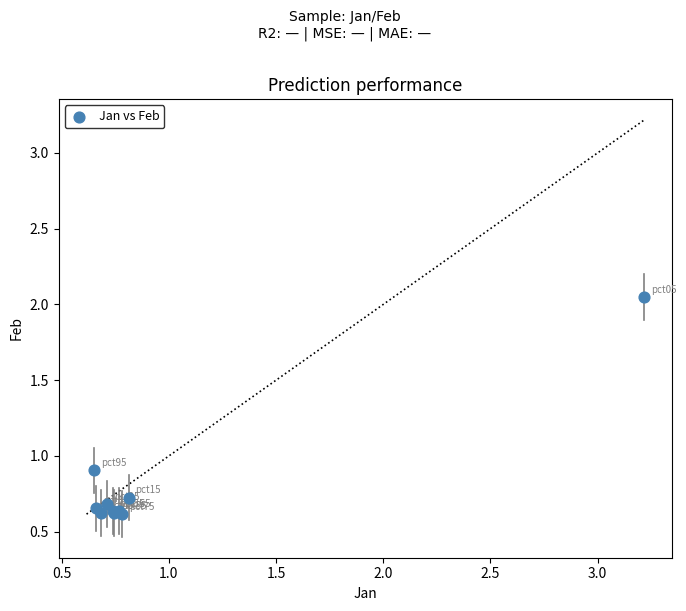

What Y value in the scatter plot is closest to 1?

0.9